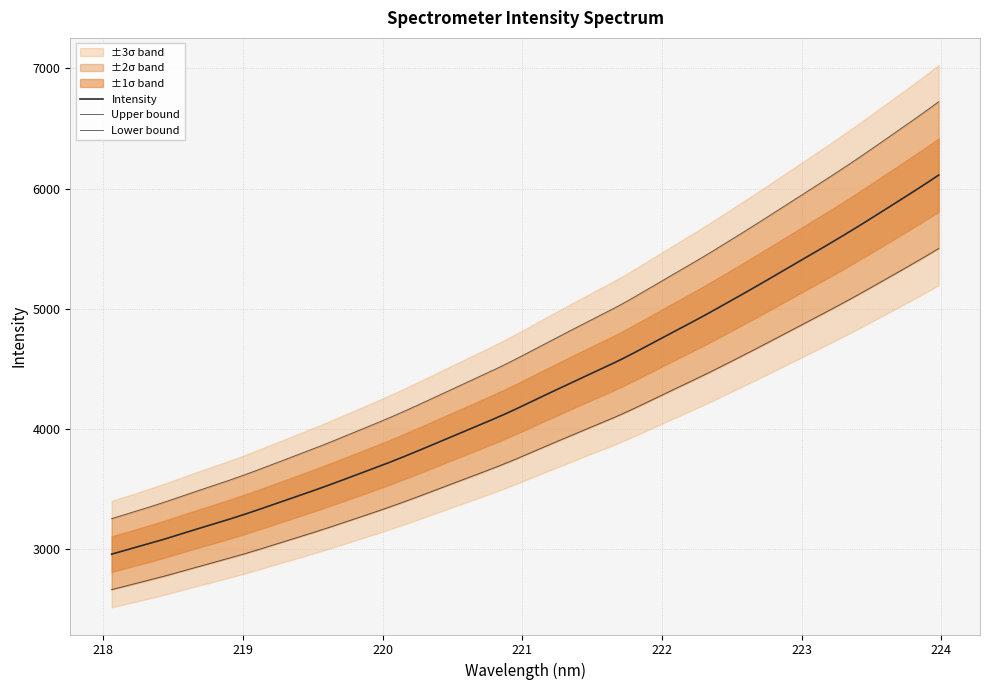

Reading left to right, extract all data points from this chart.

218.0596=2955.8	218.2508=3017.9	218.442=3082.3	218.6332=3151.7	218.8244=3218.8	219.0156=3289.0	219.2067=3364.7	219.3979=3441.6	219.589=3519.8	219.7801=3602.1	219.9712=3685.1	220.1623=3772.6	220.3533=3864.9	220.5444=3958.6	220.7354=4051.8	220.9264=4149.2	221.1174=4255.0	221.3083=4359.7	221.4993=4463.7	221.6902=4567.3	221.8812=4682.2	222.0721=4800.4	222.263=4917.7	222.4538=5040.3	222.6447=5165.8	222.8355=5294.3	223.0264=5423.5	223.2172=5553.5	223.408=5687.4	223.5987=5826.4	223.7895=5966.8	223.9802=6112.1